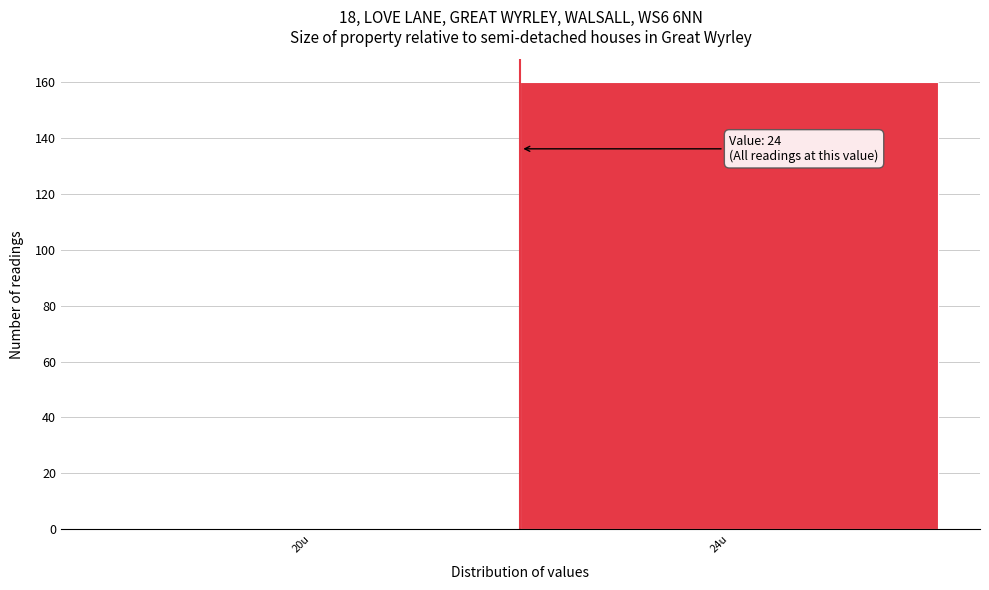

Reading left to right, transcribe all the data shown in this chart.

20u=0	24u=160